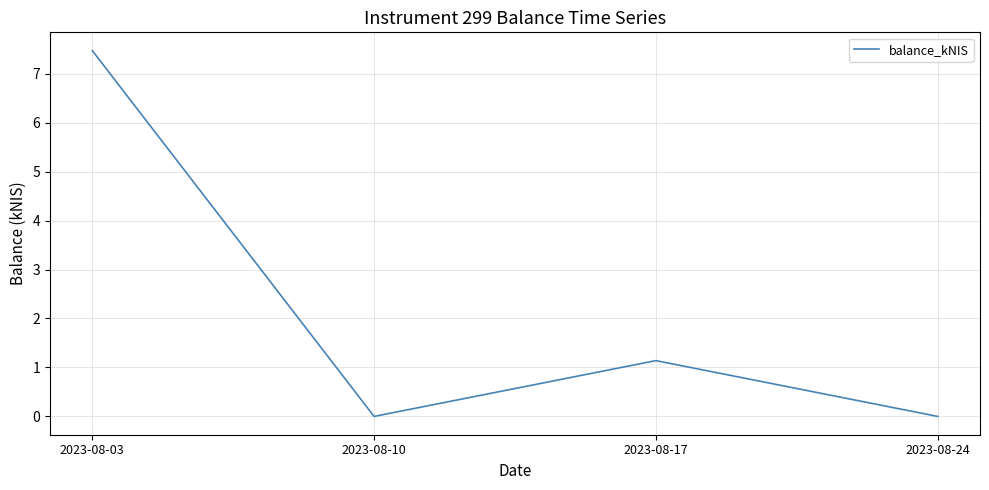

What is the sum of the values at 2023-08-17 and 2023-08-03?

8.6